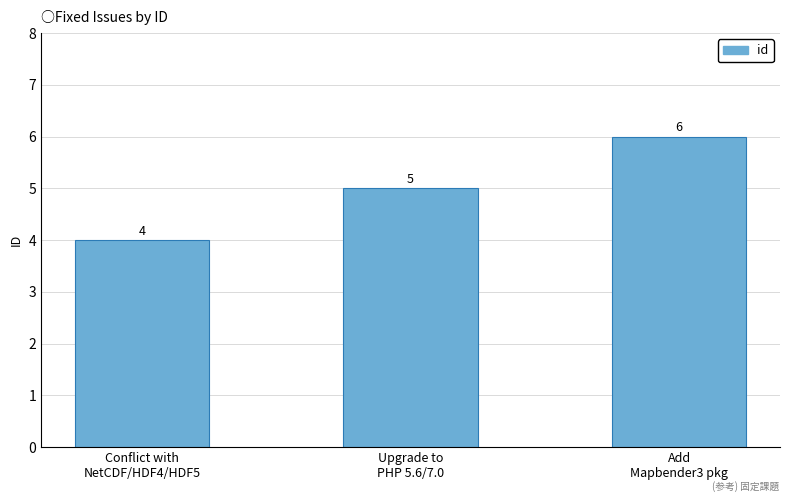

How many values are between 4 and 6?

3